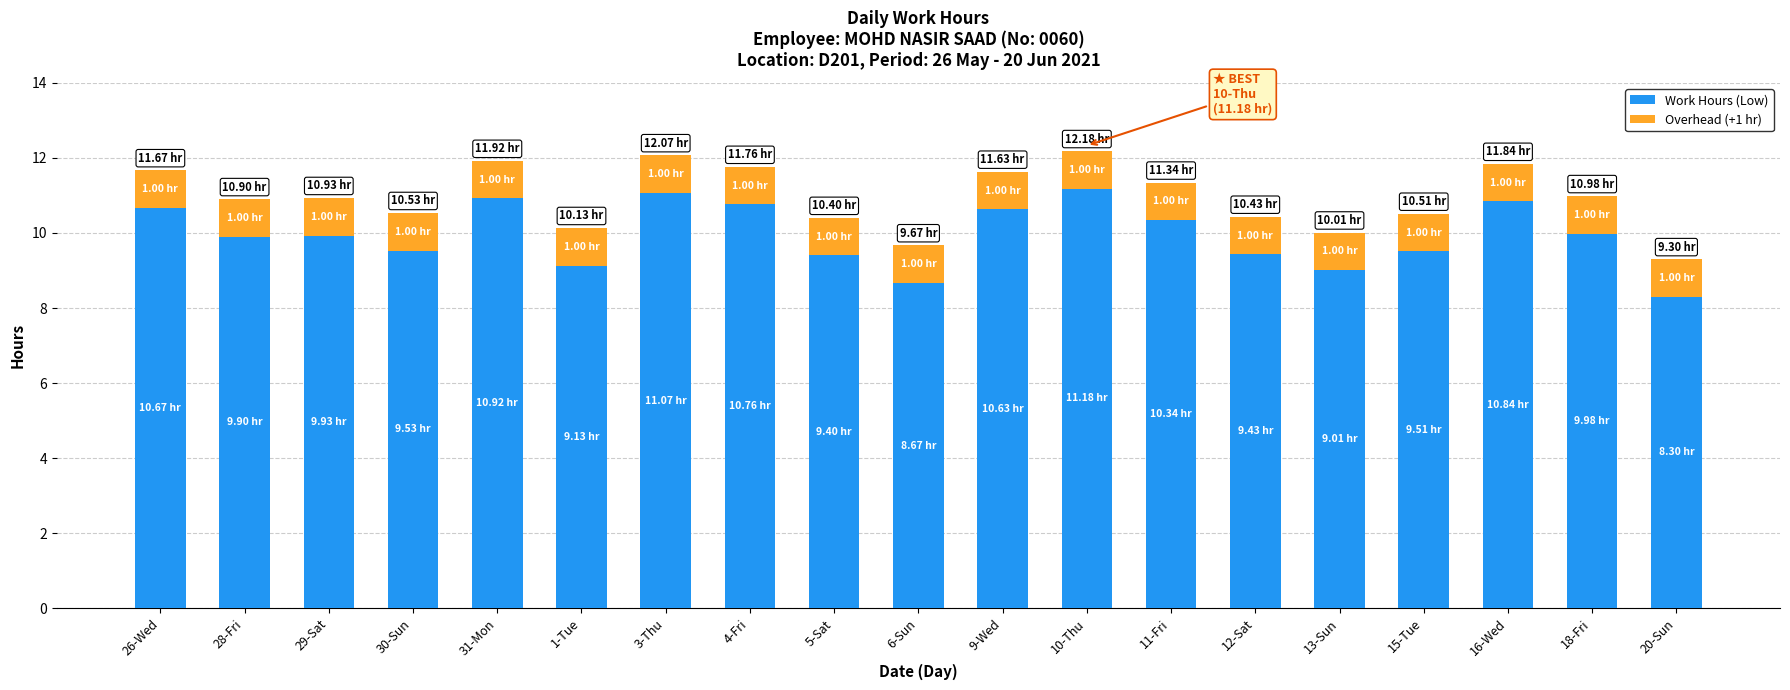

What is the average value of the Work Hours (Low) series?

10.0